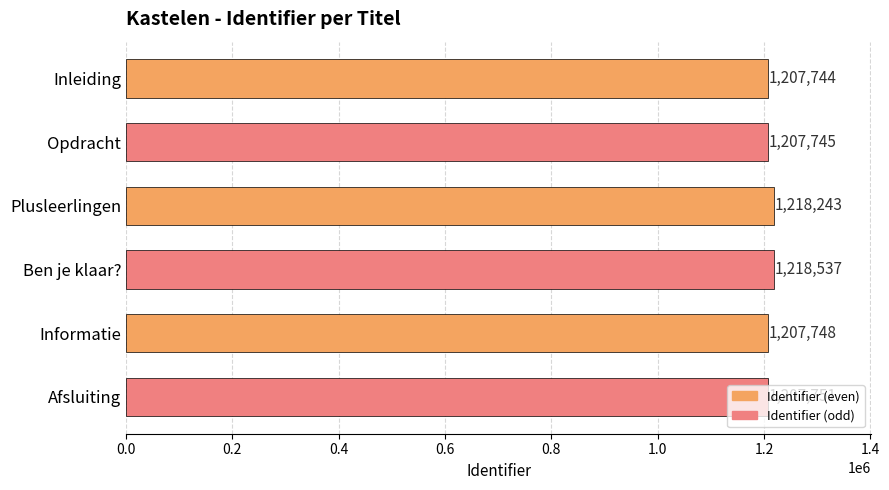

Where is the data nearest to the value 1213140?

Plusleerlingen